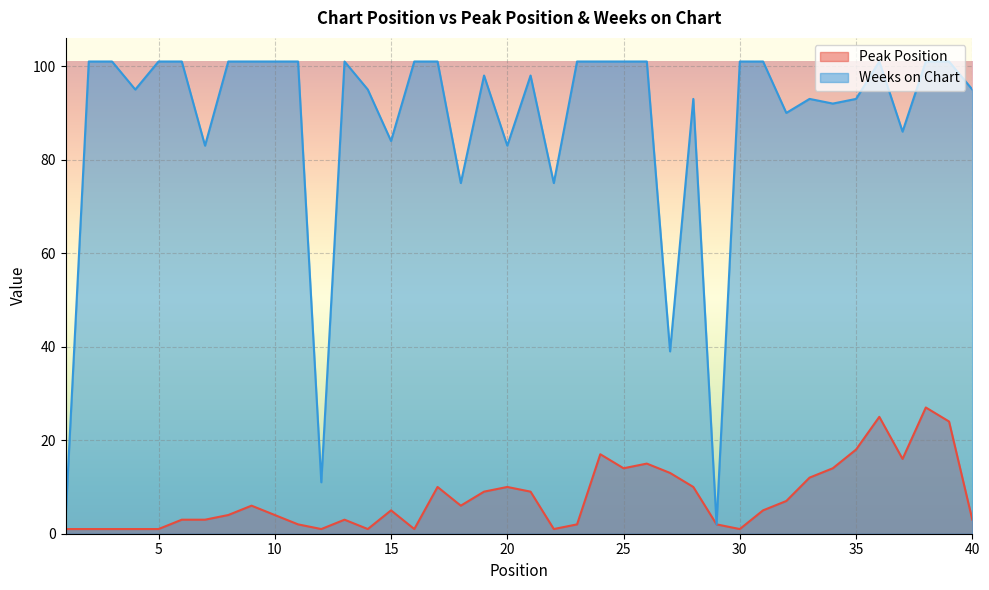

How many categories are shown in the chart?

40